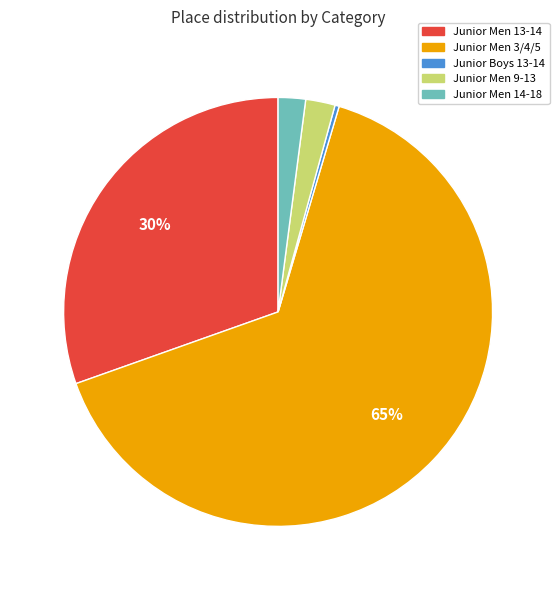

Combined, do Junior Men 3/4/5 and Junior Men 9-13 account for over 50%?

Yes